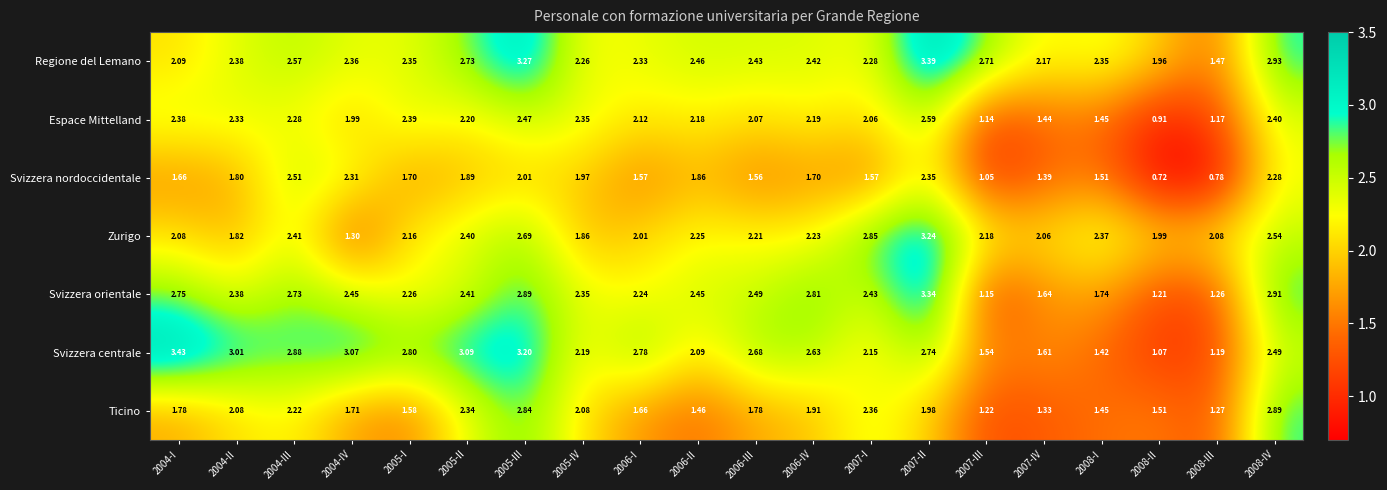

How many categories are shown in the chart?

20